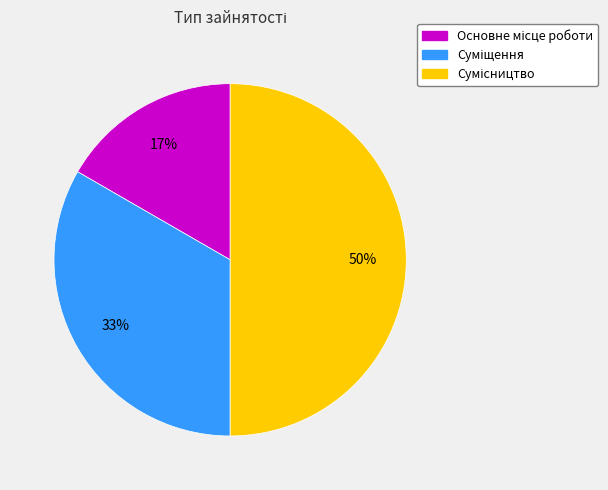

To the nearest percent, what is the average slice percentage?

33%